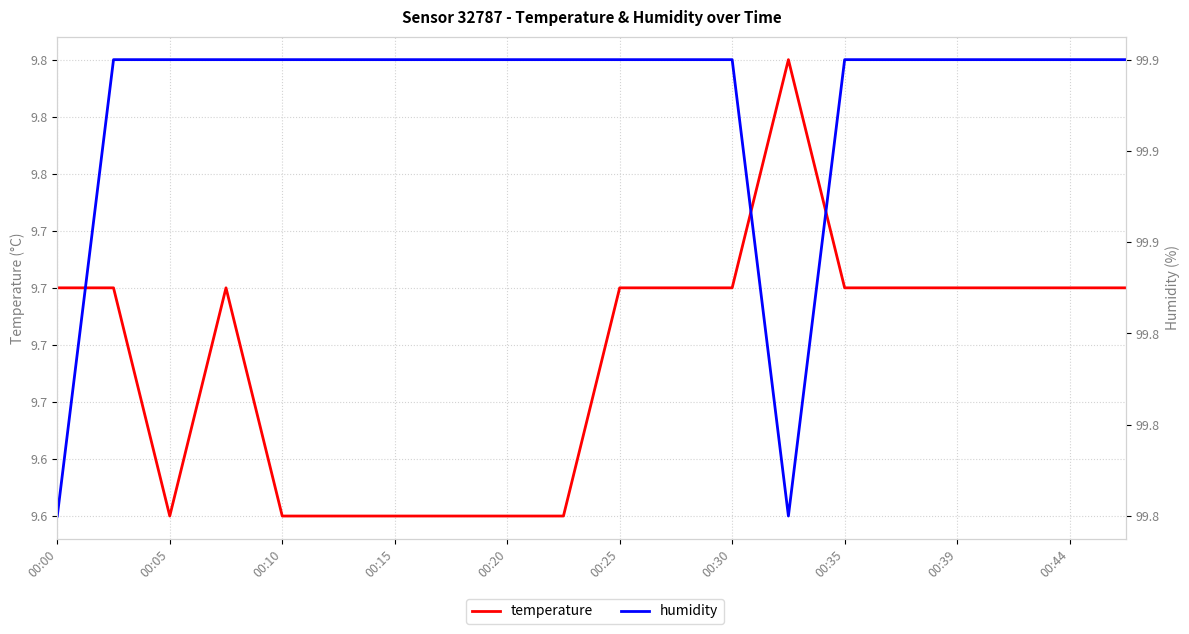

What are all the series names shown in the legend?

temperature, humidity